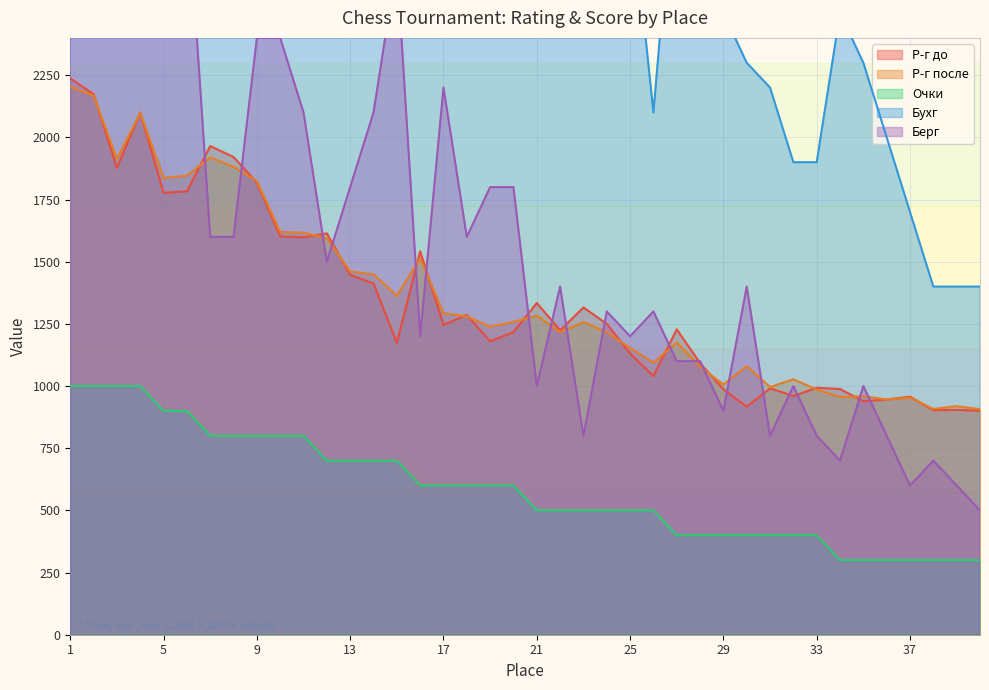

At which label does Р-г после first exceed 1258?

1